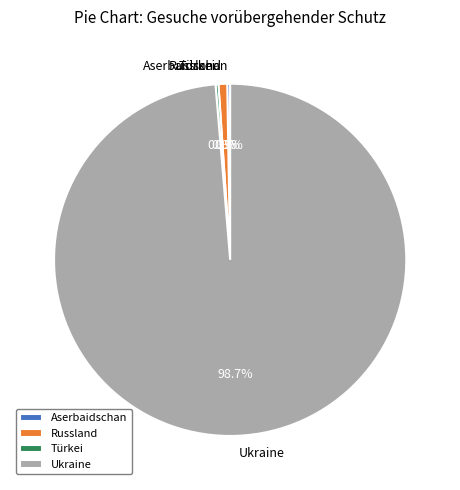

Does any single category account for the majority?

Yes